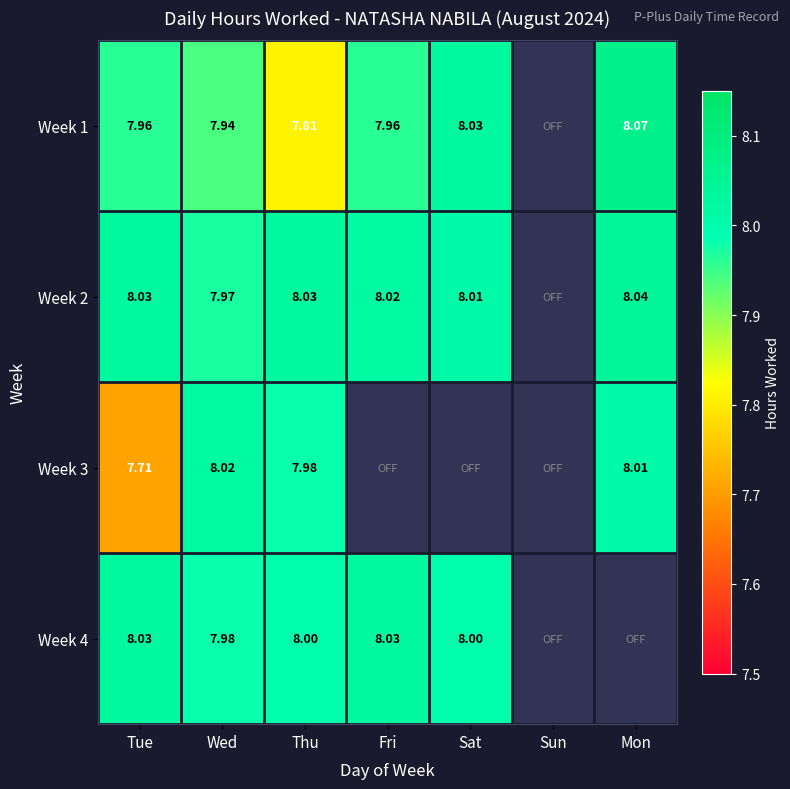

Is the value of Week 4 at Thu greater than the value of Week 2 at Tue?

No